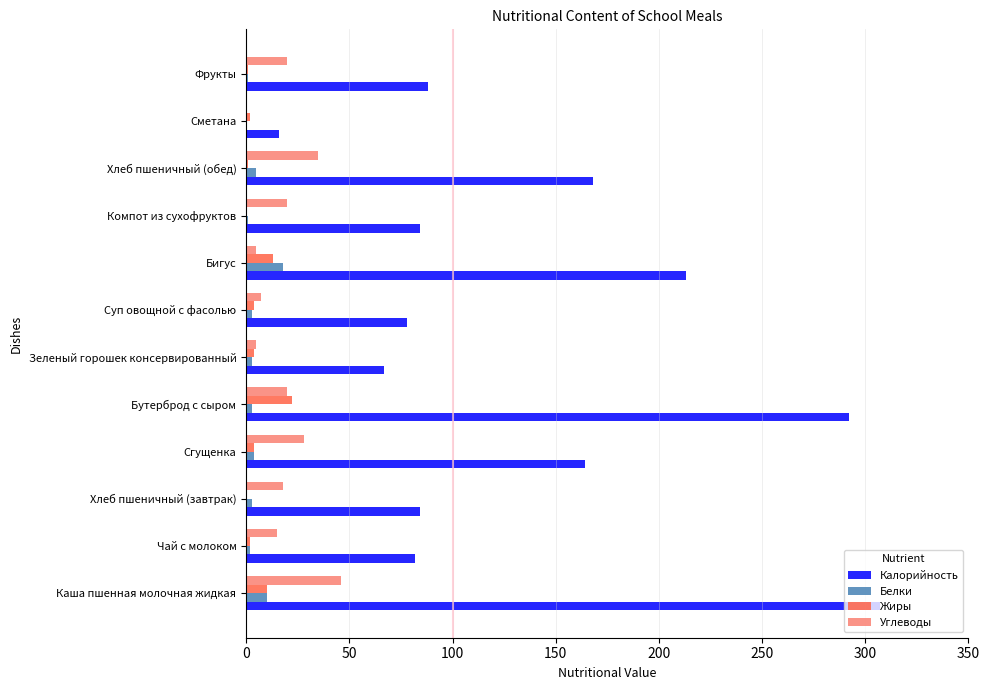

The Калорийность series shows 53 at Сгущенка. True or false?

False